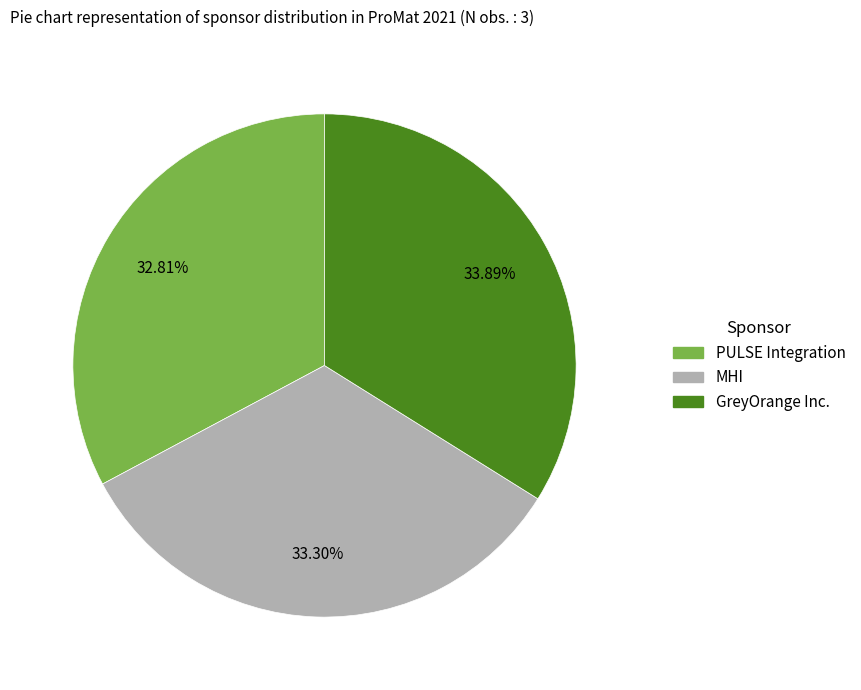

Is PULSE Integration the majority of the pie?

No